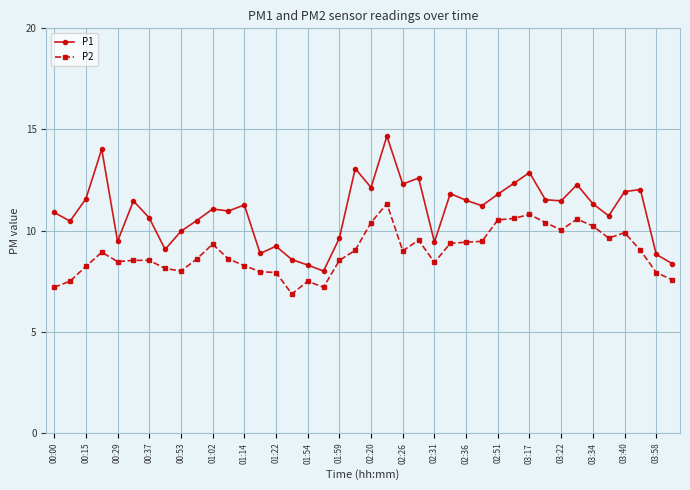

What is the difference between the maximum and second lowest values in the P2 series?

4.1